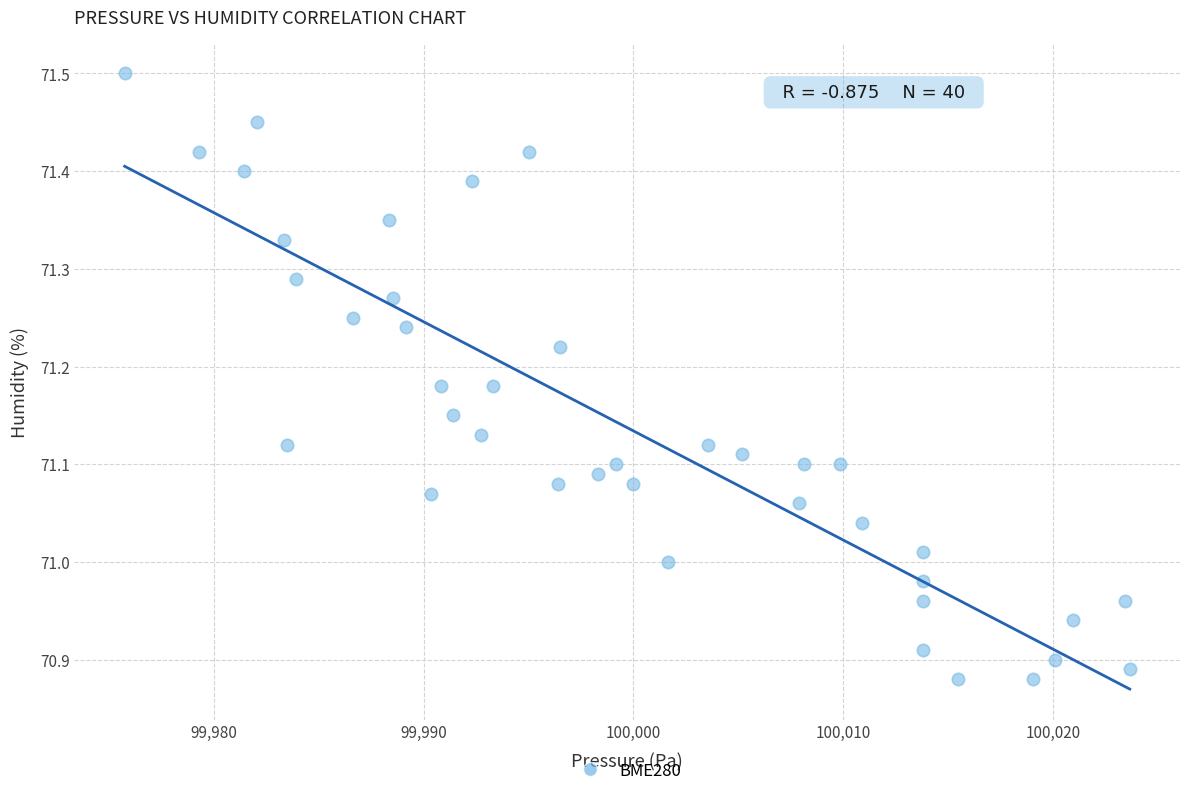

What is the range of Y values (max minus min)?

0.6